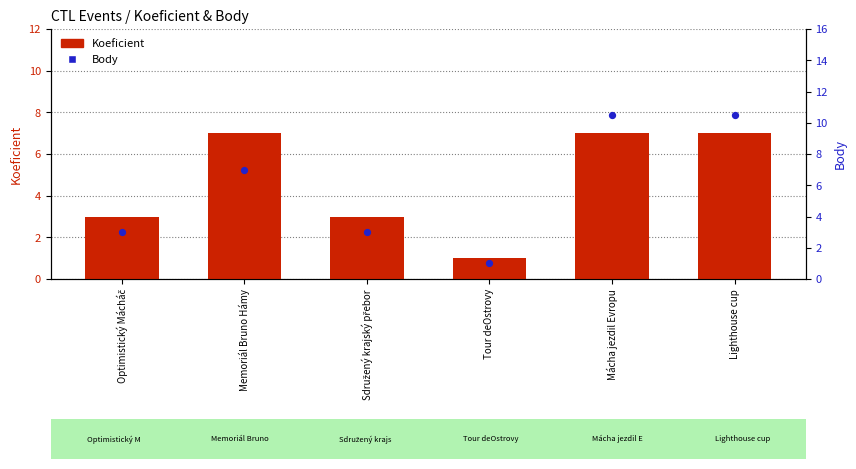

What is the total value across all series at Tour deOstrovy?

2.0